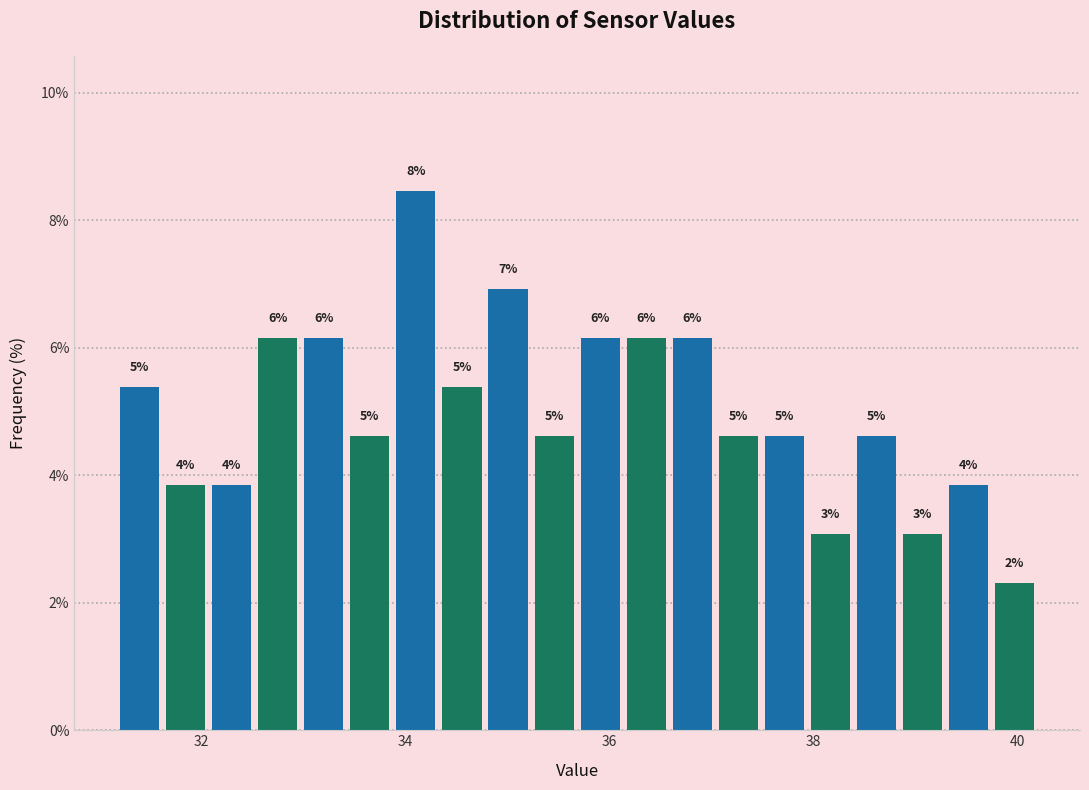

Read against the x-axis, roughly where is the centre of the tallest bar?

34.2